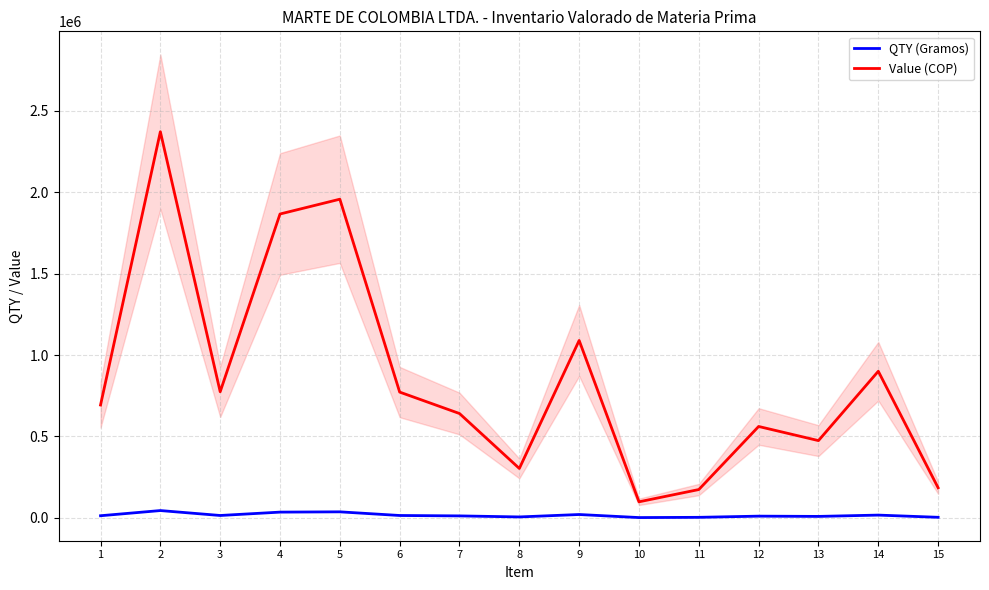

Rank the series by their average value, from highest to lowest.

Value (COP), QTY (Gramos)